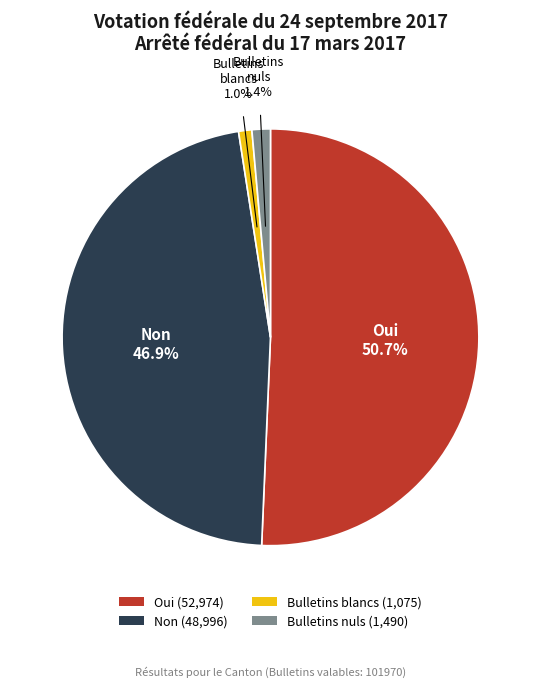

Count the number of slices in the pie.

4